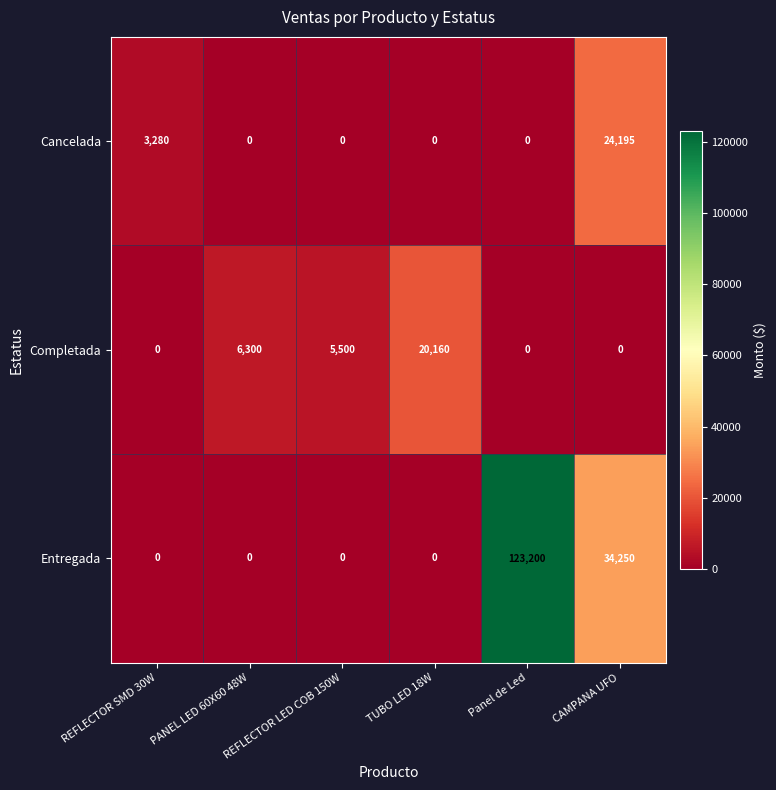

What is the highest value of the Completada series?

20160